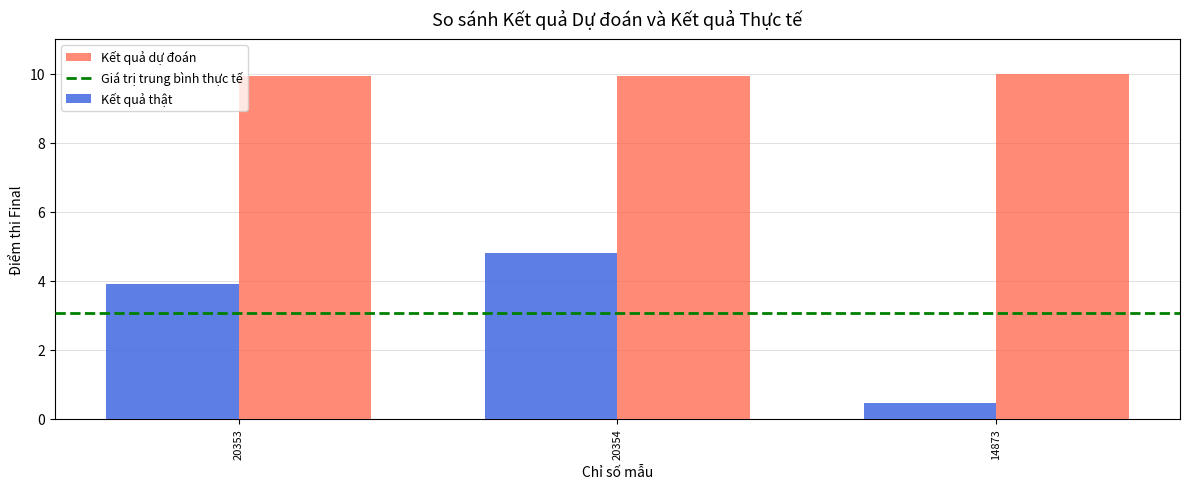

Between 20353 and 20354, which series saw the biggest shift?

Kết quả thật